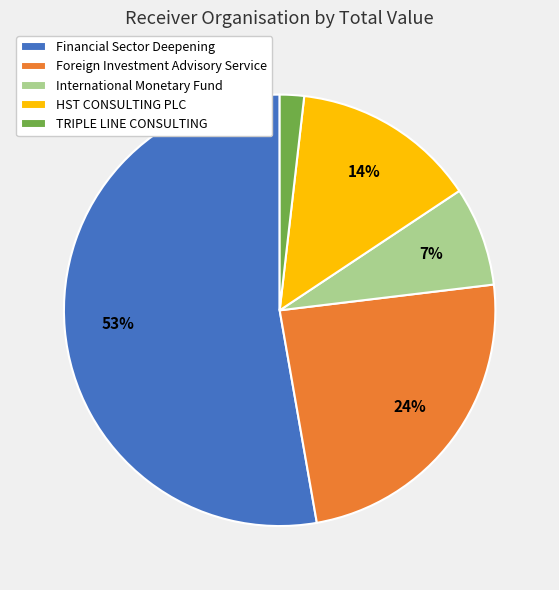

Which category has the biggest portion of the pie?

Financial Sector Deepening